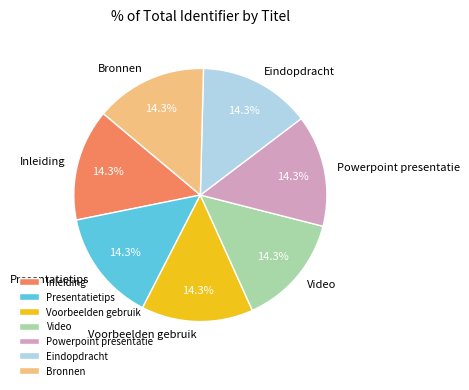

What is the ratio of the value at Powerpoint presentatie to the value at Video?

1.0